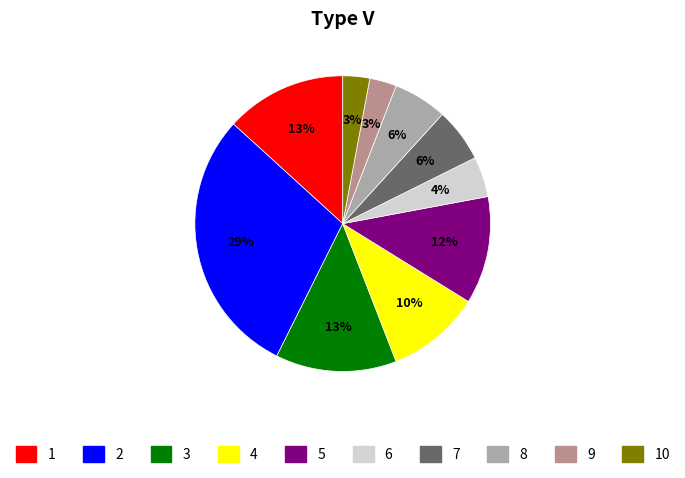

Does any single category account for the majority?

No